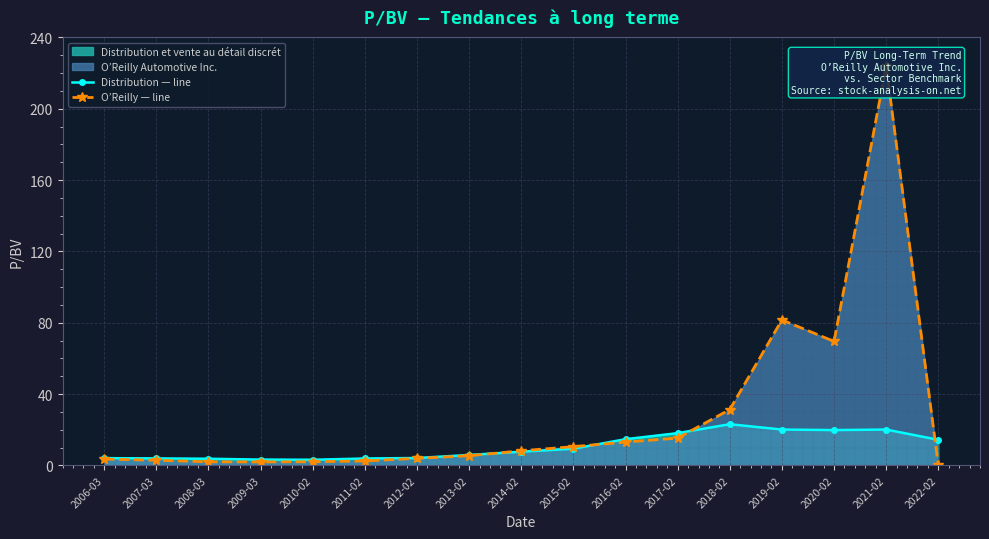

The value of Distribution — line at 2007-03 is 1.2. True or false?

False